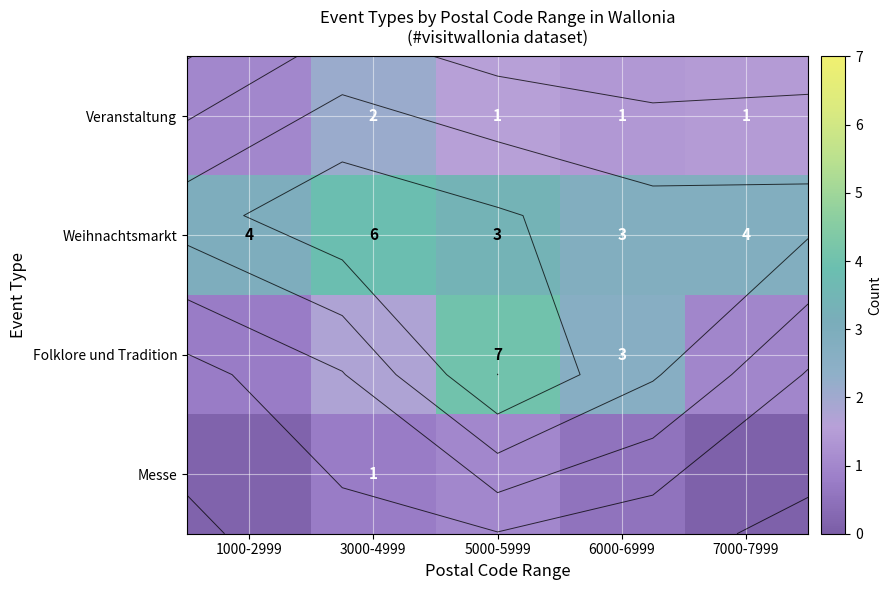

Which series has the largest total across all categories?

Weihnachtsmarkt